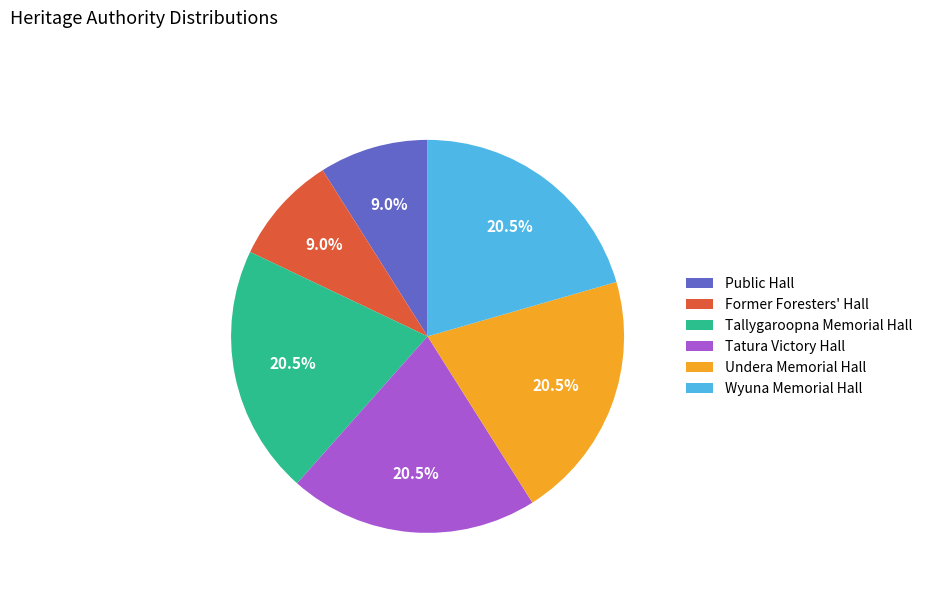

How many segments does this pie chart have?

6